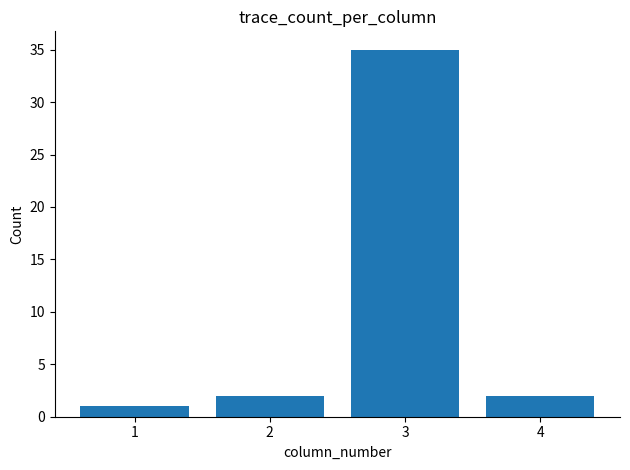

Reading left to right, transcribe all the data shown in this chart.

1	2	35	2